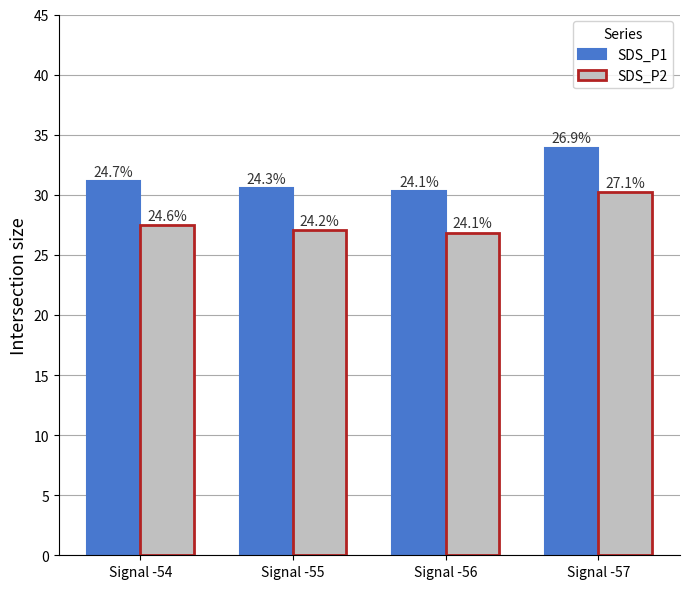

The value of SDS_P2 at Signal -54 is 7.1. True or false?

False